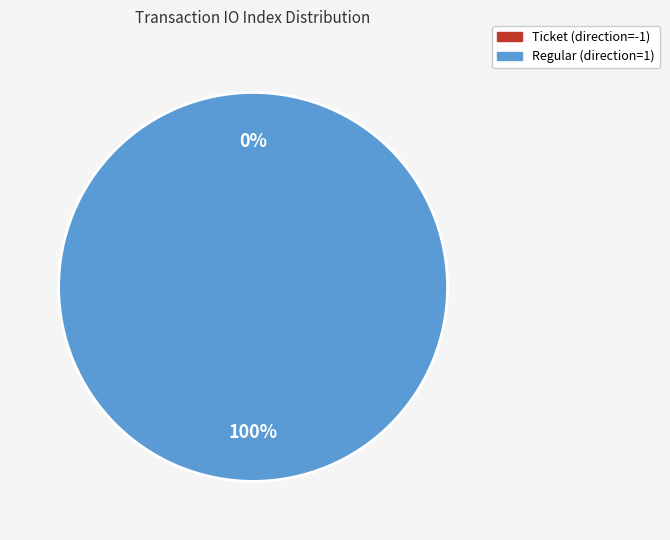

To the nearest percent, what percentage of the pie is Regular (direction=1)?

100%